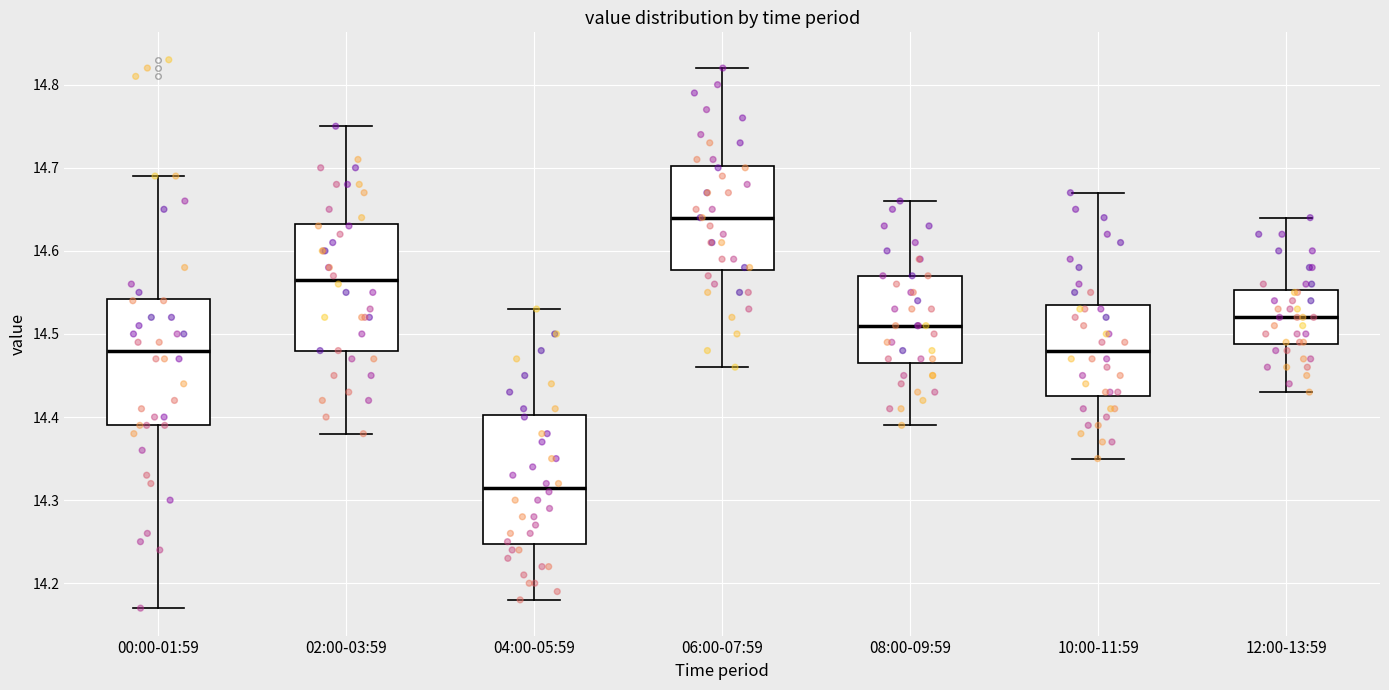

Reading left to right, read every box against the y-axis: the position of its median line, the range the box covers, and the ends of its whiskers. The values are not printed on the chart, so give them approximately, as read against the axis.

00:00-01:59: median 14.48, box 14.39 to 14.54, whiskers 14.17 to 14.69
02:00-03:59: median 14.57, box 14.48 to 14.63, whiskers 14.38 to 14.75
04:00-05:59: median 14.32, box 14.25 to 14.40, whiskers 14.18 to 14.53
06:00-07:59: median 14.64, box 14.58 to 14.70, whiskers 14.46 to 14.82
08:00-09:59: median 14.51, box 14.47 to 14.57, whiskers 14.39 to 14.66
10:00-11:59: median 14.48, box 14.43 to 14.54, whiskers 14.35 to 14.67
12:00-13:59: median 14.52, box 14.49 to 14.55, whiskers 14.43 to 14.64